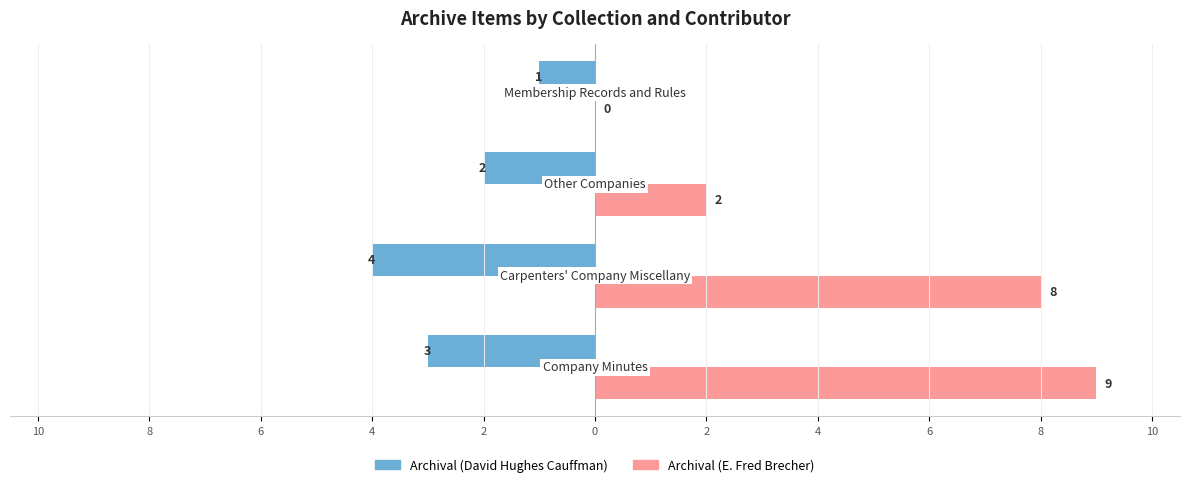

Reading right to left, extract all data points from this chart.

Archival (David Hughes Cauffman): 4=-1	6=-2	8=-4	10=-3
Archival (E. Fred Brecher): 4=0	6=2	8=8	10=9